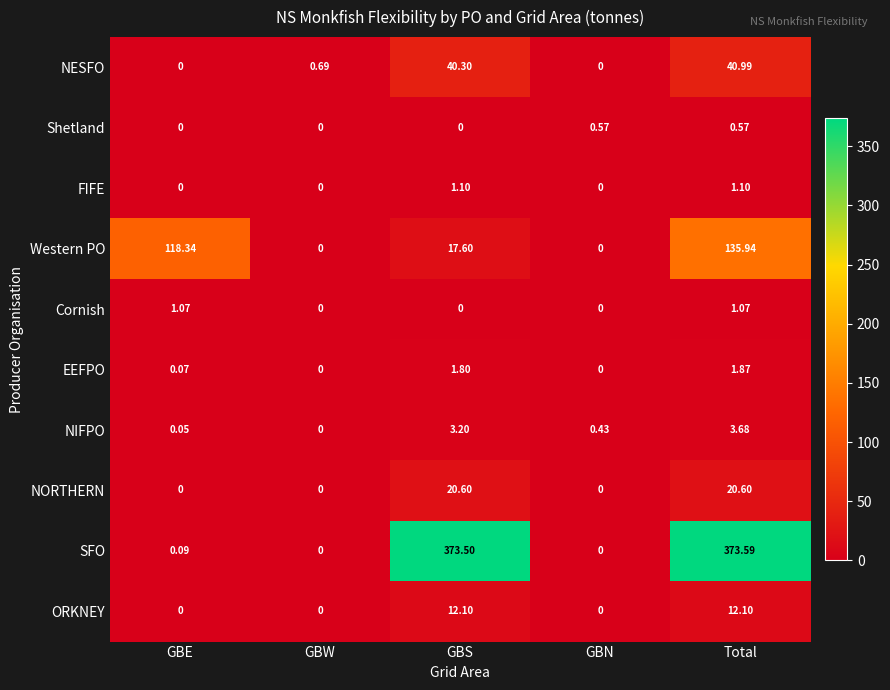

List the series in order of their peak value, highest first.

SFO, Western PO, NESFO, NORTHERN, ORKNEY, NIFPO, EEFPO, FIFE, Cornish, Shetland